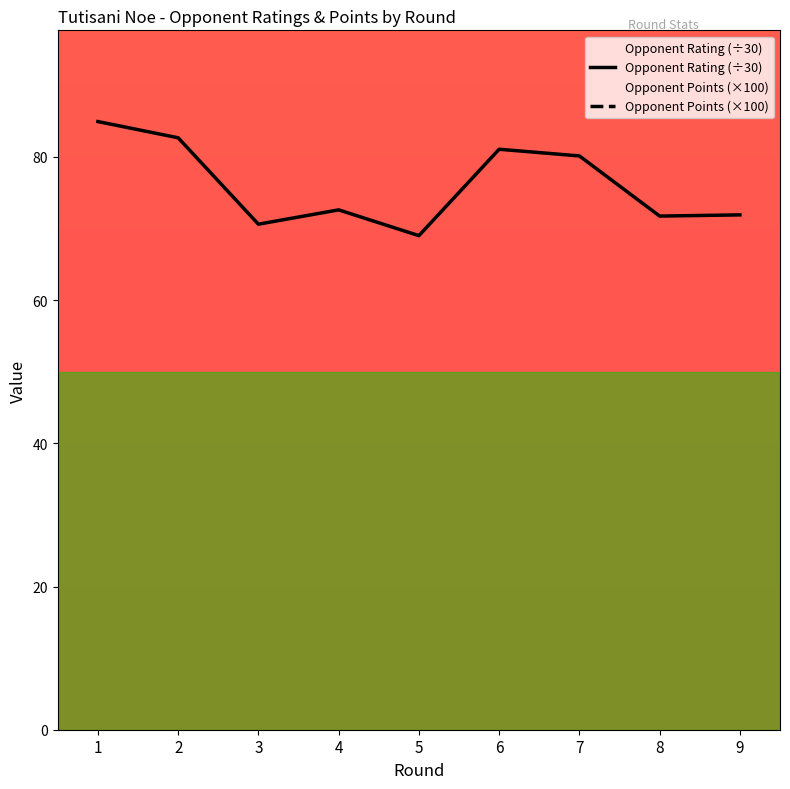

Where is Opponent Points (×100) nearest to the value 425?

7